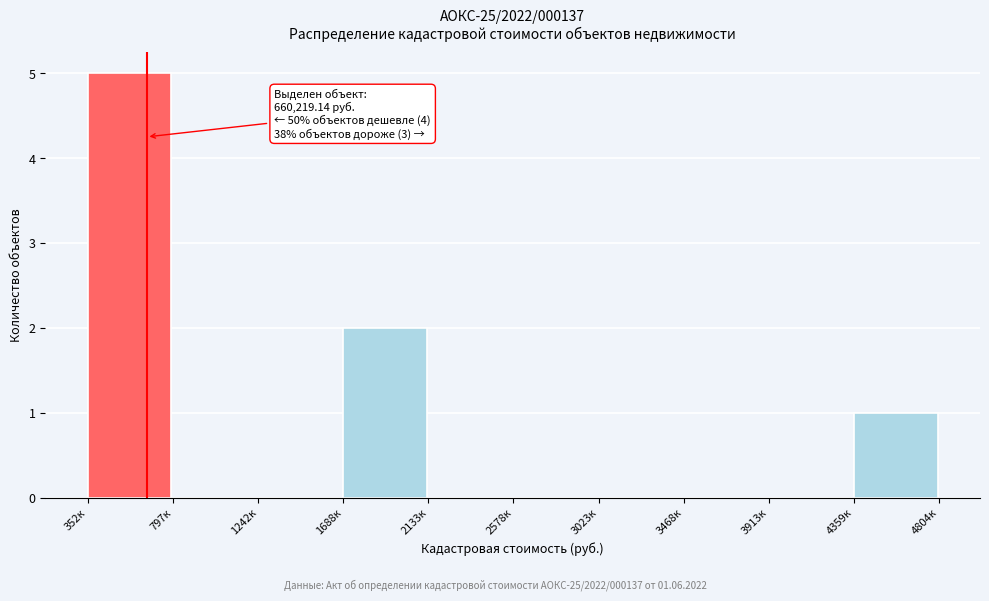

Reading left to right, what are all the values shown in this chart?

352к=5	797к=0	1242к=0	1688к=2	2133к=0	2578к=0	3023к=0	3468к=0	3913к=0	4359к=1